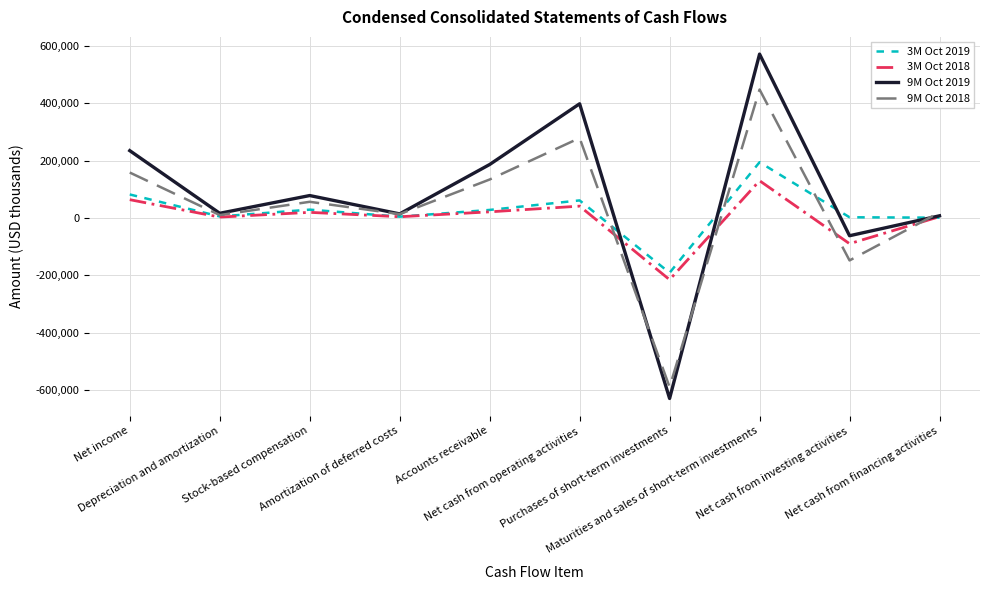

What is the minimum value for 9M Oct 2018?

-589070